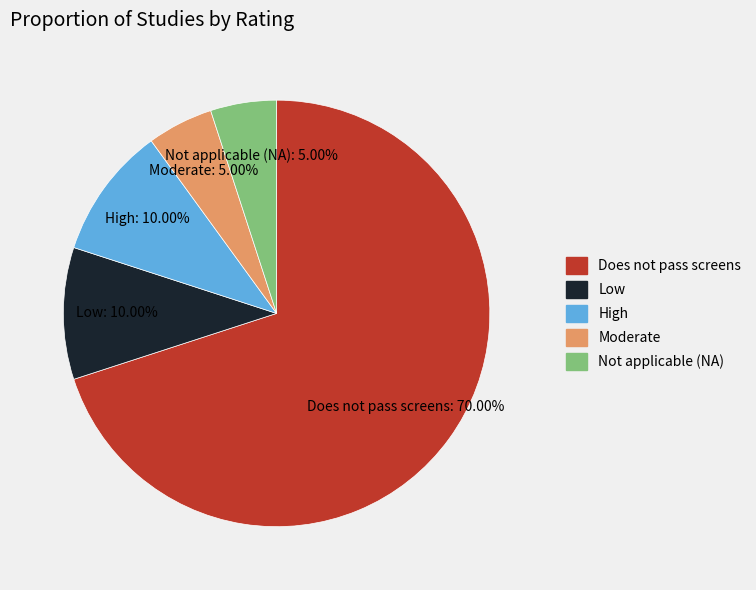

Between Moderate and Does not pass screens, which is larger?

Does not pass screens